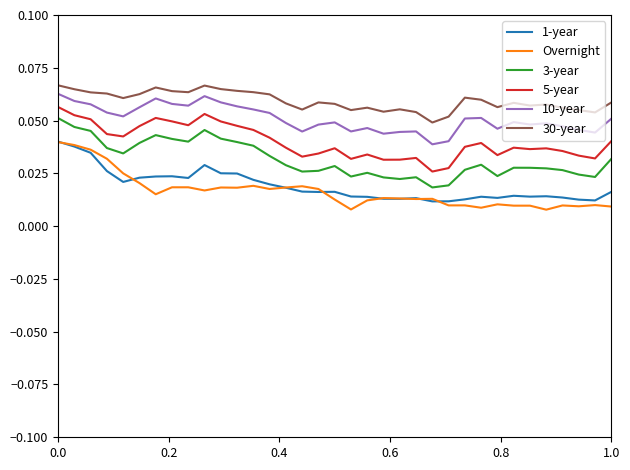

True or false: 3-year and 10-year intersect in this chart.

False